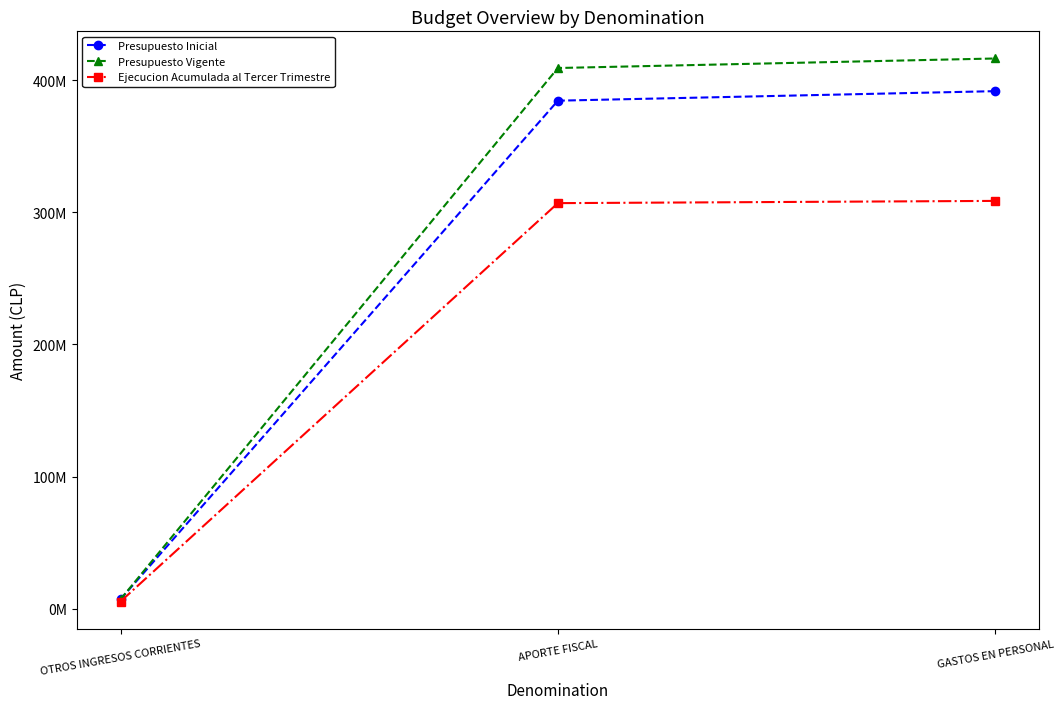

At which label does Ejecucion Acumulada al Tercer Trimestre first exceed 306952800?

GASTOS EN PERSONAL